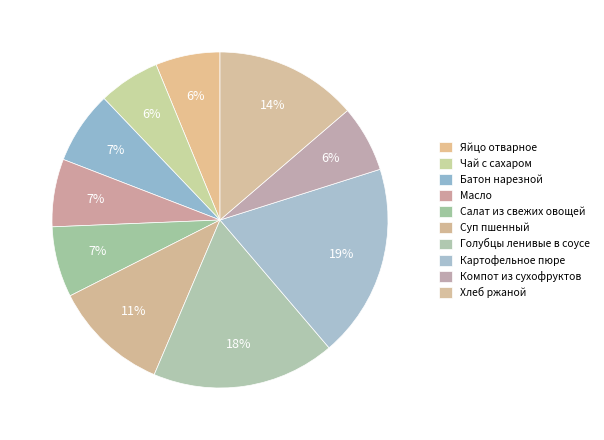

What is the change in value from Чай с сахаром to Хлеб ржаной?

+79.0